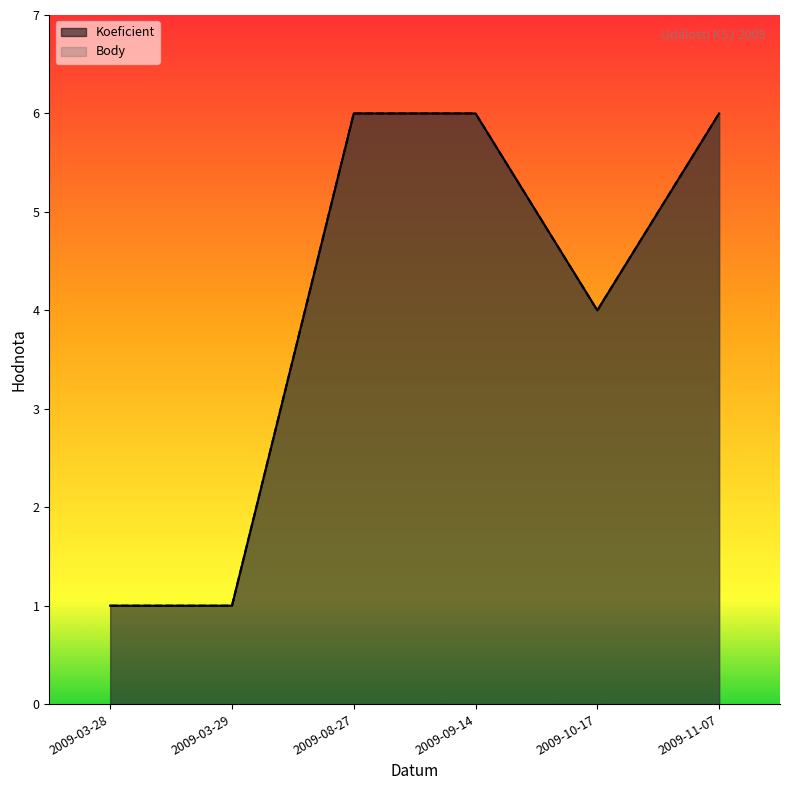

Does the chart display data point markers on the line(s)?

No